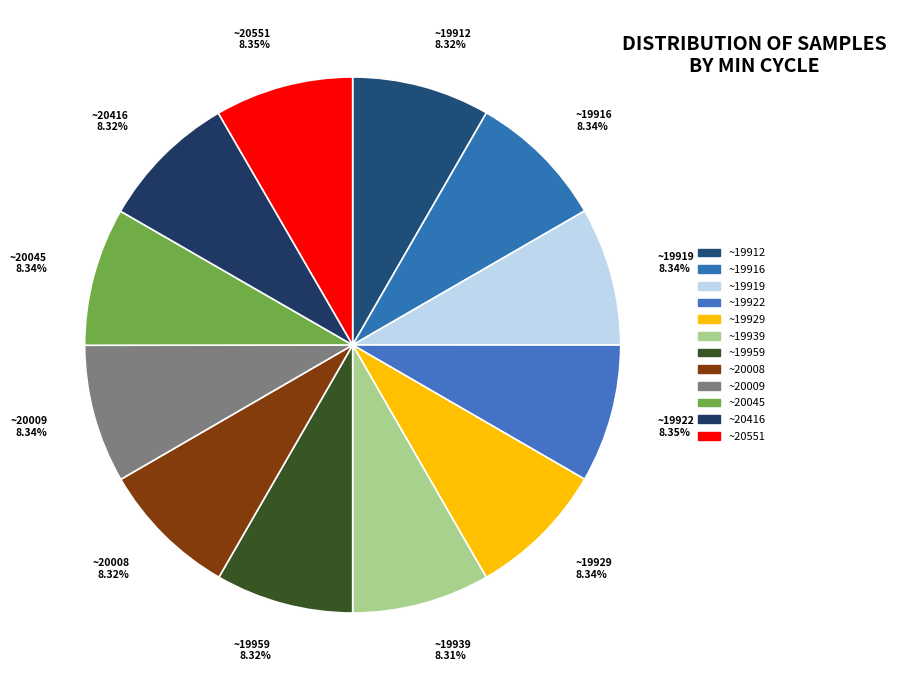

Is the sum of ~20045 8.34% and ~19912 8.32% greater than half?

No